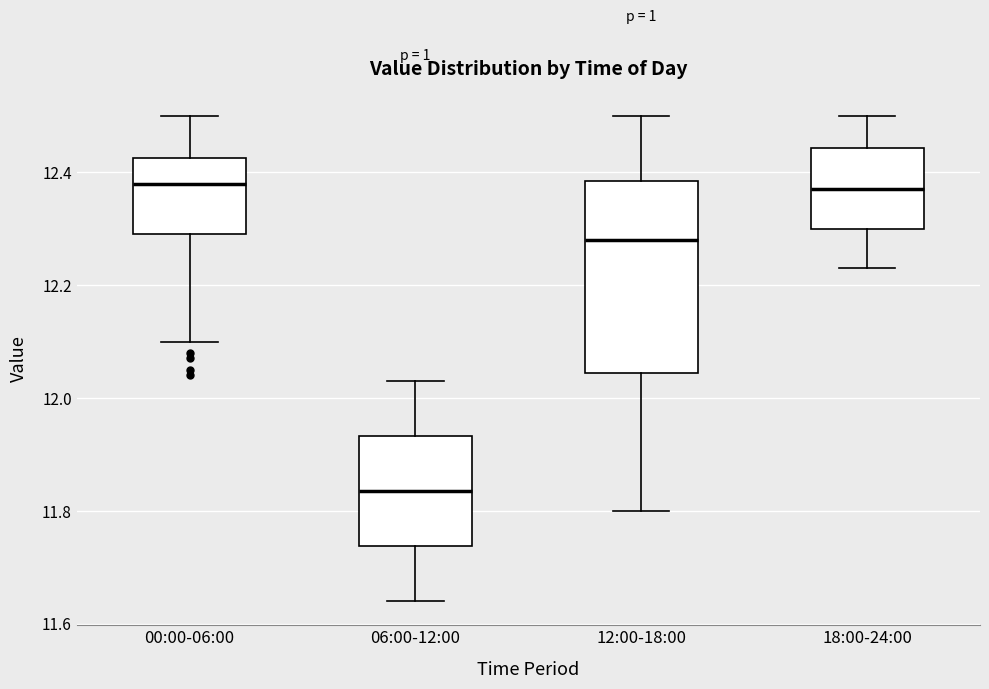

Where does the median line of the box for 00:00-06:00 sit on the y-axis? The values are not printed on the chart, so give them approximately, as read against the axis.

12.38